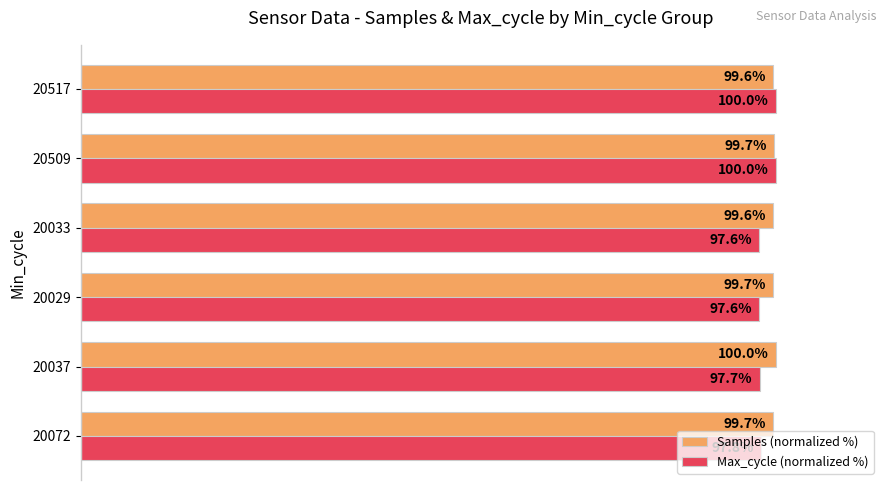

Is the value of Max_cycle (normalized %) at 20072 greater than the value of Samples (normalized %) at 20033?

No